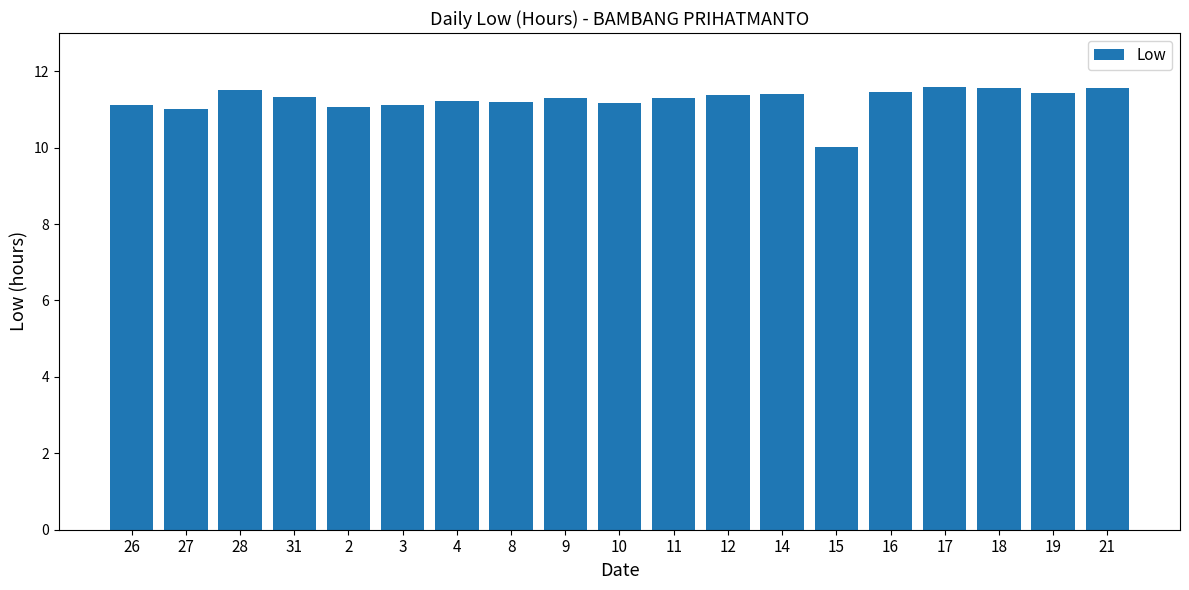

Count the number of data series in this chart.

1